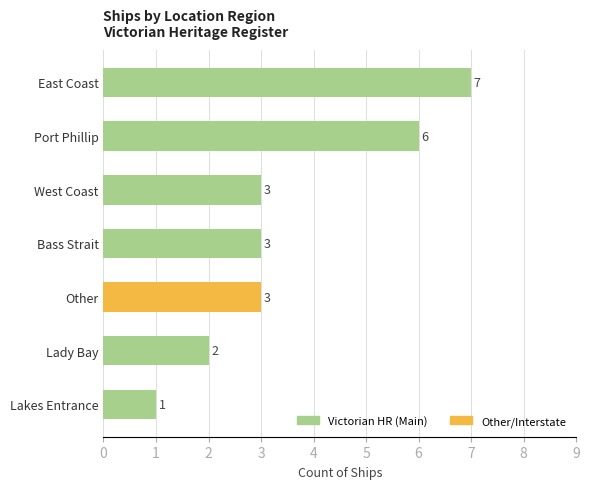

Are the bars horizontal?

Yes